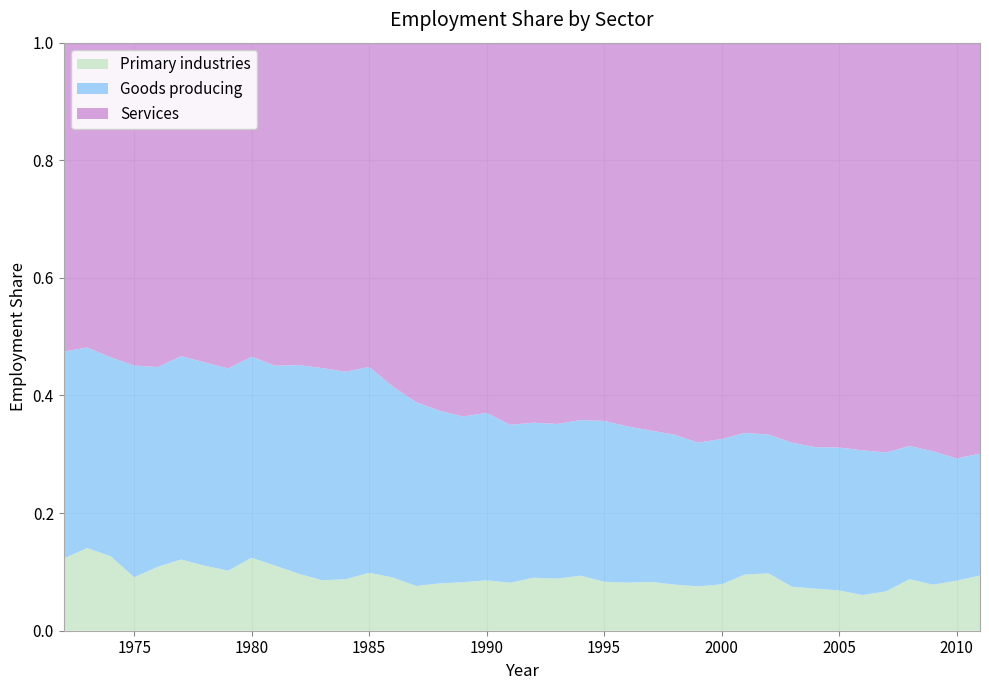

Reading left to right, list all the values displayed in this chart.

Primary industries: 0.1	0.1	0.1	0.1	0.1	0.1	0.1	0.1	0.1	0.1	0.1	0.1	0.1	0.1	0.1	0.1	0.1	0.1	0.1	0.1	0.1	0.1	0.1	0.1	0.1	0.1	0.1	0.1	0.1	0.1	0.1	0.1	0.1	0.1	0.1	0.1	0.1	0.1	0.1	0.1
Goods producing: 0.4	0.3	0.3	0.4	0.3	0.3	0.3	0.3	0.3	0.3	0.4	0.4	0.4	0.4	0.3	0.3	0.3	0.3	0.3	0.3	0.3	0.3	0.3	0.3	0.3	0.3	0.3	0.2	0.2	0.2	0.2	0.2	0.2	0.2	0.2	0.2	0.2	0.2	0.2	0.2
Services: 0.5	0.5	0.5	0.5	0.6	0.5	0.5	0.6	0.5	0.5	0.5	0.6	0.6	0.6	0.6	0.6	0.6	0.6	0.6	0.6	0.6	0.6	0.6	0.6	0.7	0.7	0.7	0.7	0.7	0.7	0.7	0.7	0.7	0.7	0.7	0.7	0.7	0.7	0.7	0.7